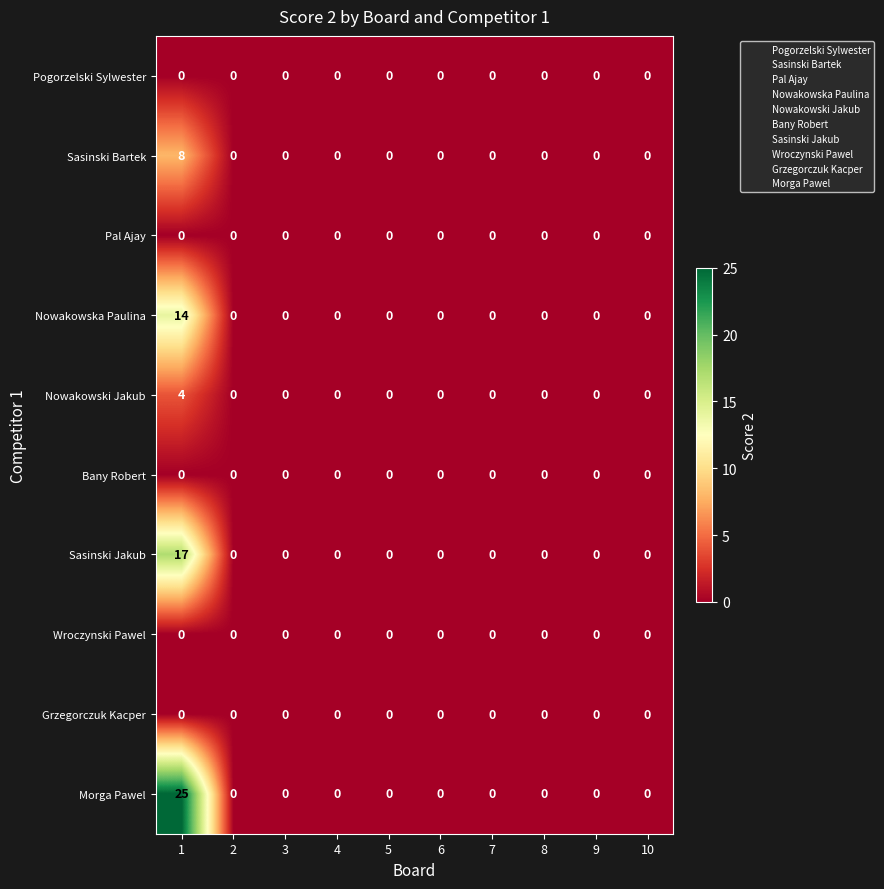

How many series are shown in this chart?

10